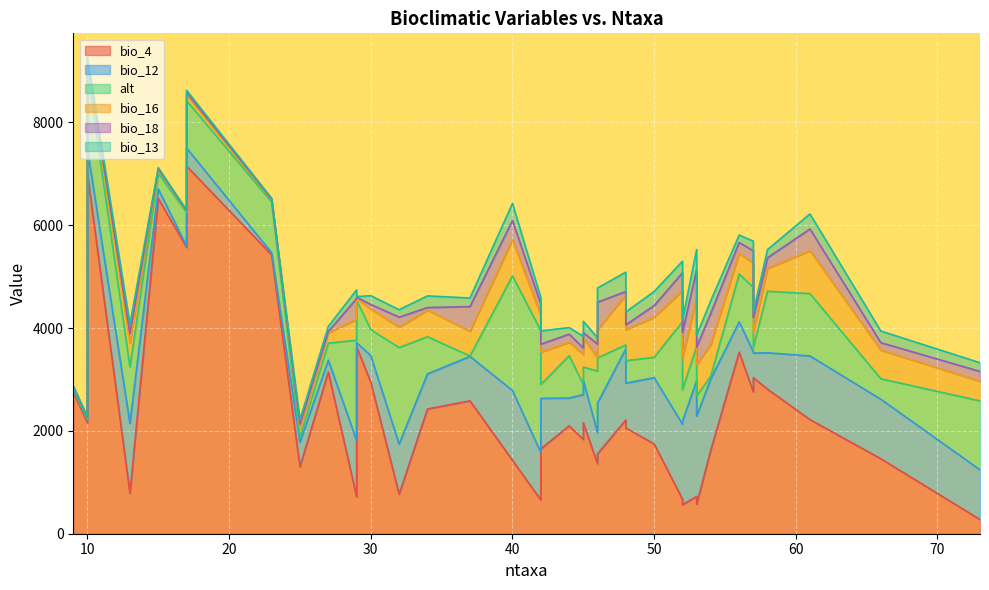

Which series has the largest total across all categories?

bio_4